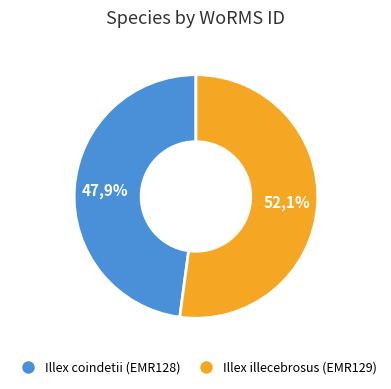

Is it true that Illex illecebrosus (EMR129) is 52% of the pie?

True